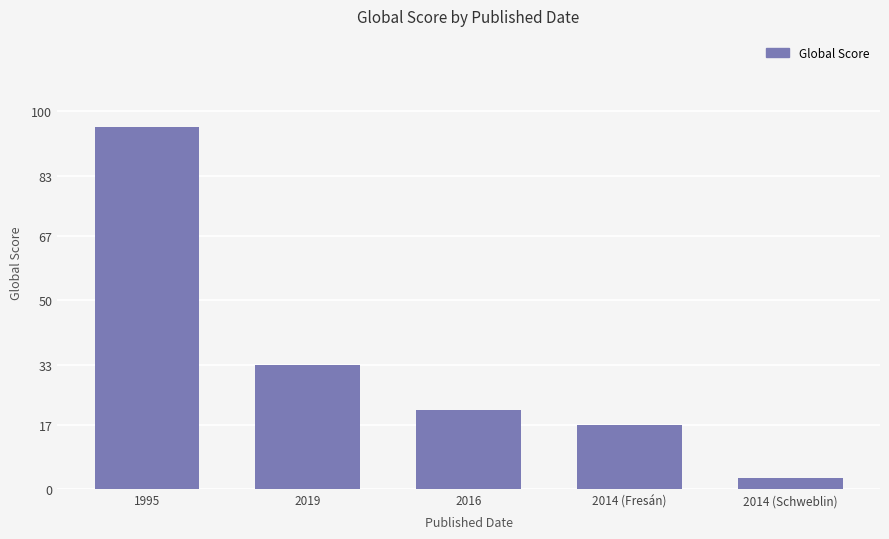

What is the ratio of the value at 2014 (Fresán) to the value at 2014 (Schweblin)?

5.7